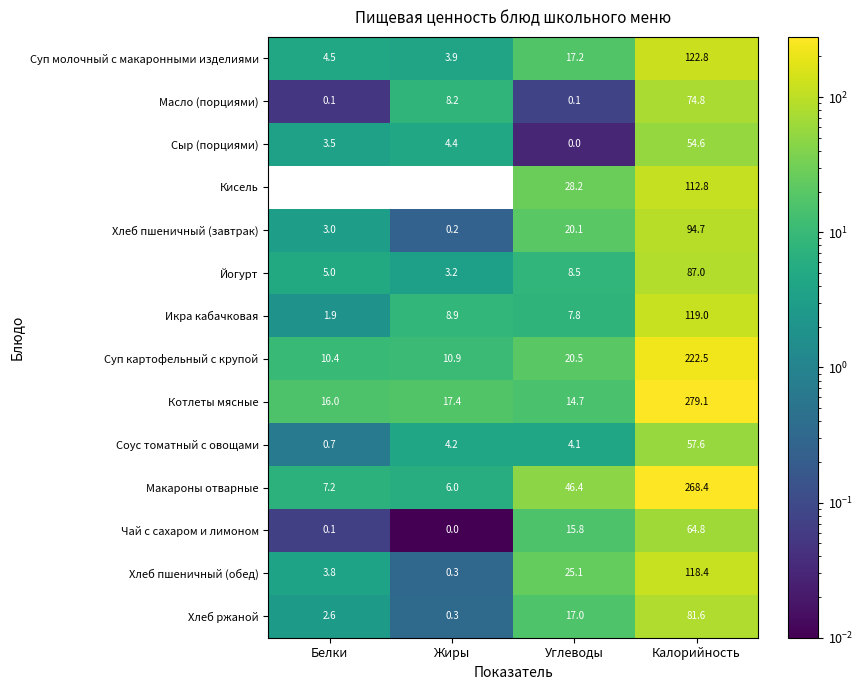

What is the difference between the maximum and minimum values in the Йогурт series?

83.8